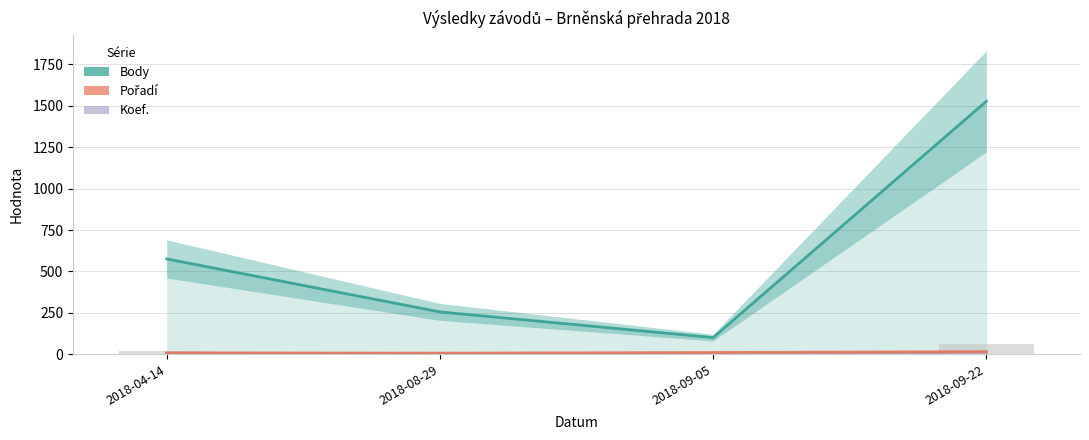

The Koef. series shows 2 at 2018-04-14. True or false?

False